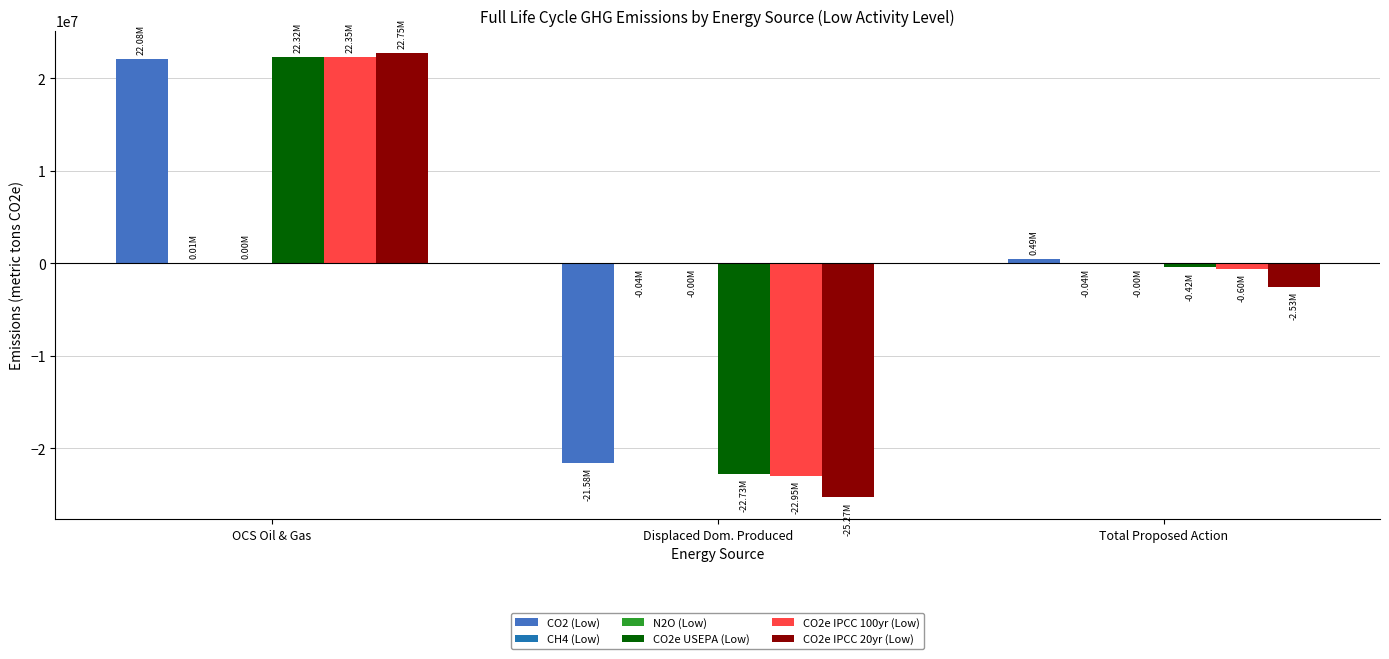

What is the sum of the CO2 (Low) values at Displaced Dom. Produced and OCS Oil & Gas?

494840